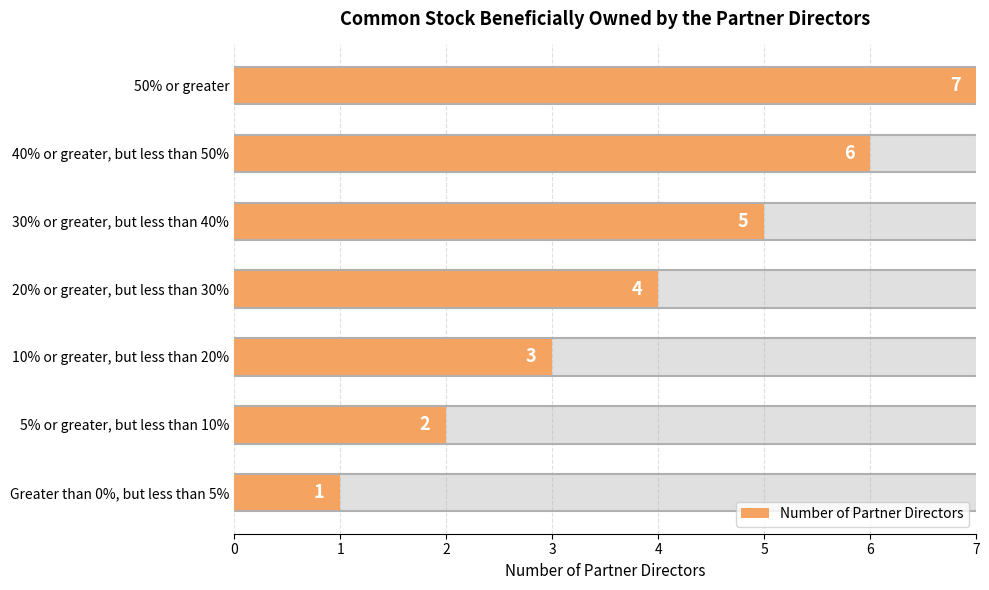

What is the change in value from 50% or greater to 5% or greater, but less than 10%?

-5